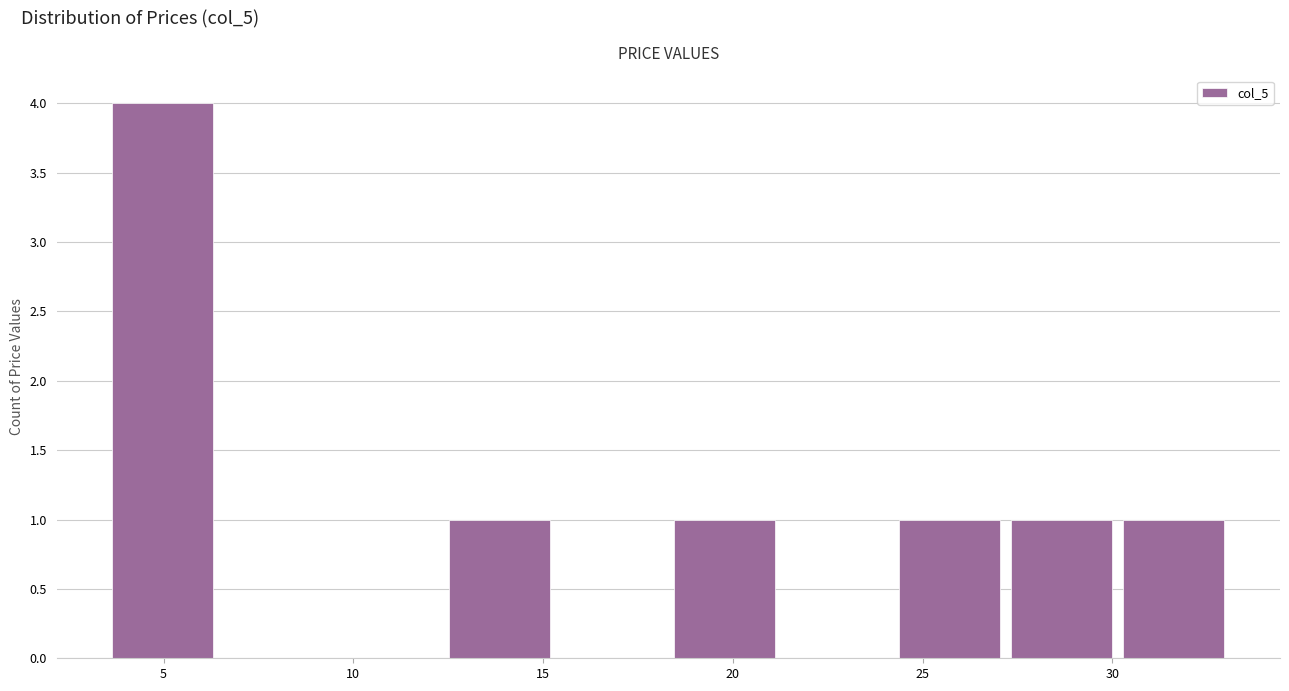

How tall is the bar that spans 3.5 to 6.5 on the x-axis? Neither the bar edges nor the heights are printed on the chart, so give them approximately, as read against the axes.

4